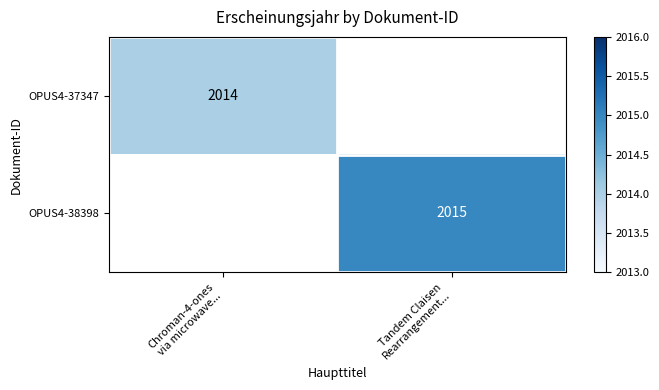

At which label is OPUS4-37347 closest to 2014?

Chroman-4-ones via microwave...